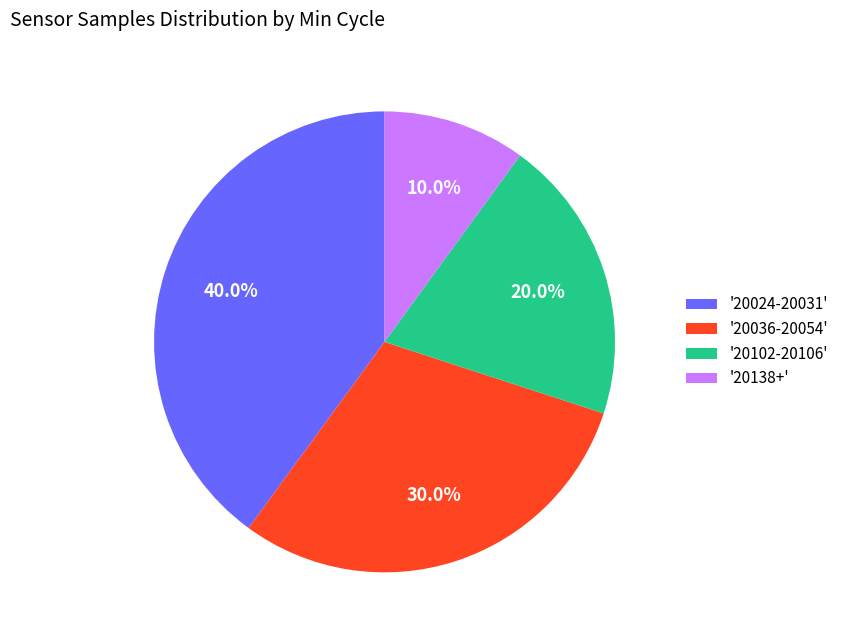

What is the ratio of the value at '20036-20054' to the value at '20024-20031'?

0.8